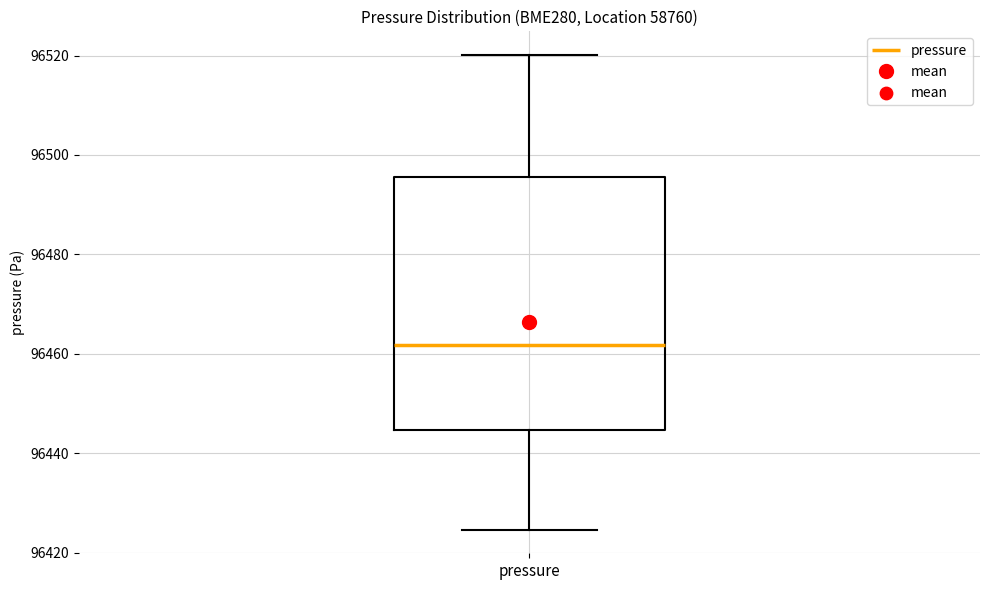

Transcribe this box plot: give where the median line is, the range the box spans, and where the two whiskers end, as read against the y-axis. The values are not printed on the chart, so give them approximately, as read against the axis.

median 96462, box 96444 to 96496, whiskers 96424 to 96520